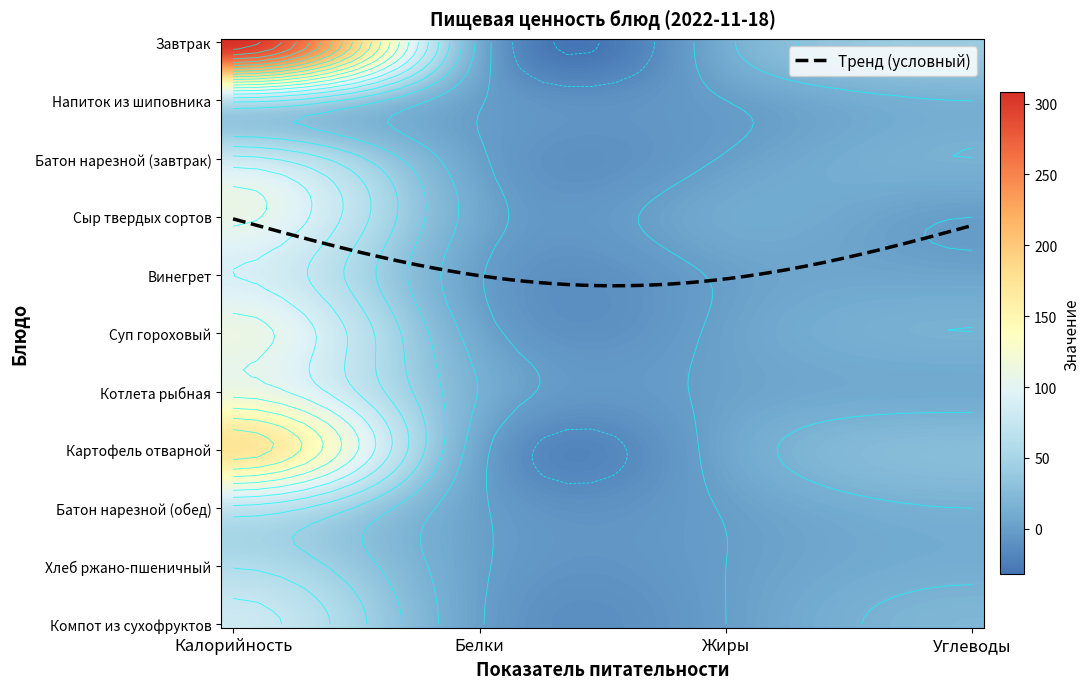

At which category does the chart reach its peak across all series?

Калорийность